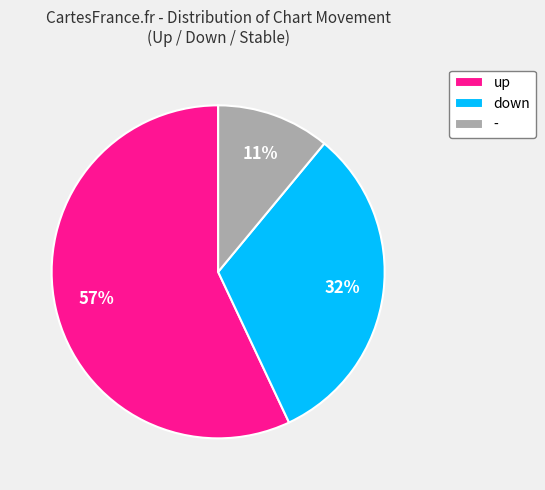

To the nearest percent, what is the difference between the largest and smallest slice percentages?

46%